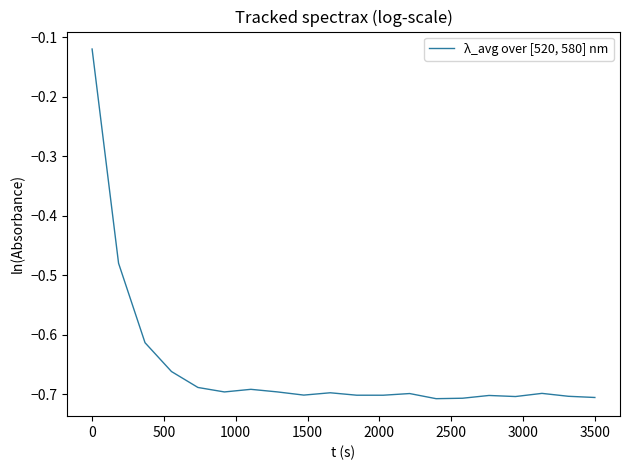

What is the difference between the maximum and minimum values?

0.6